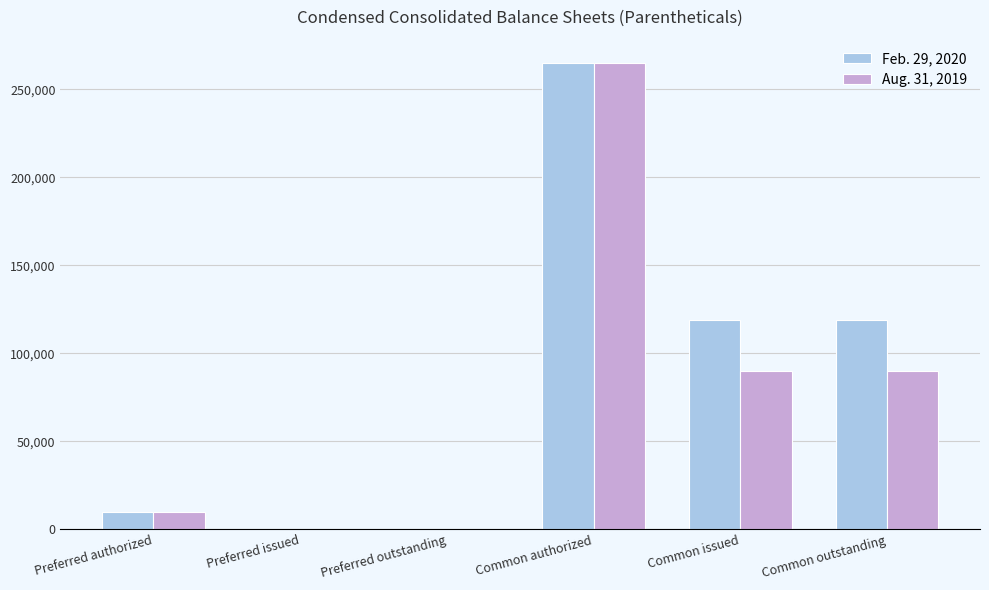

True or false: Feb. 29, 2020 has a value of 180348 at Preferred issued.

False